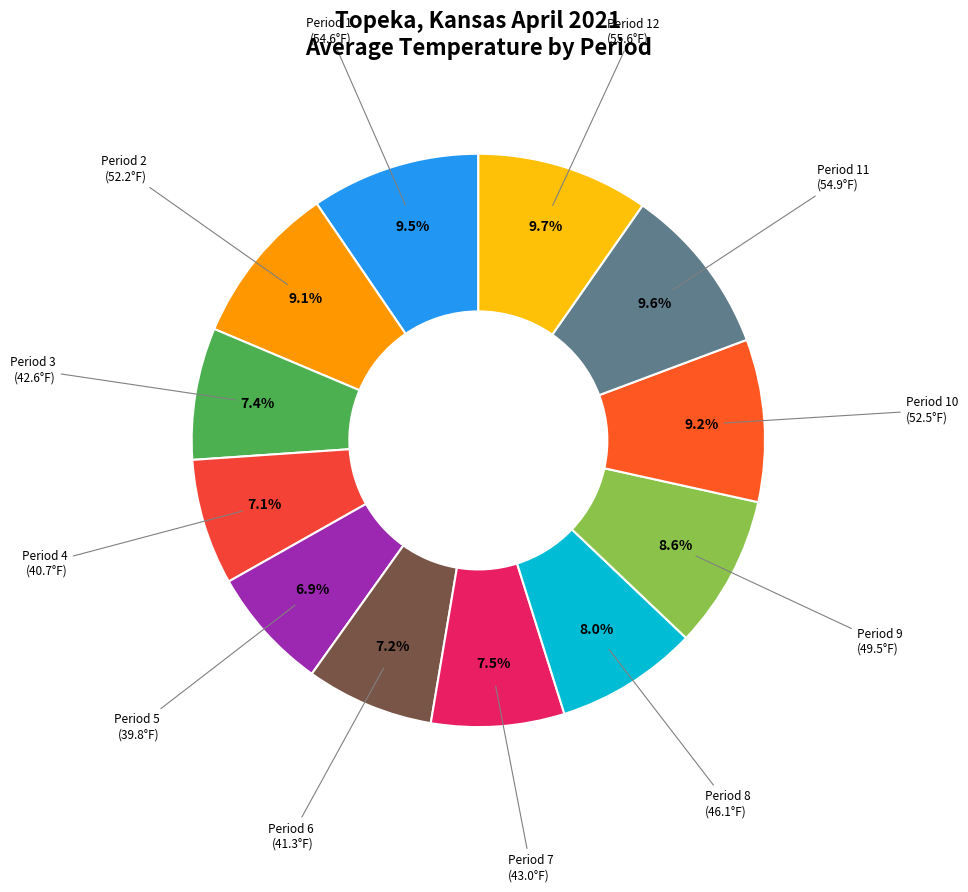

Count the number of slices in the pie.

12